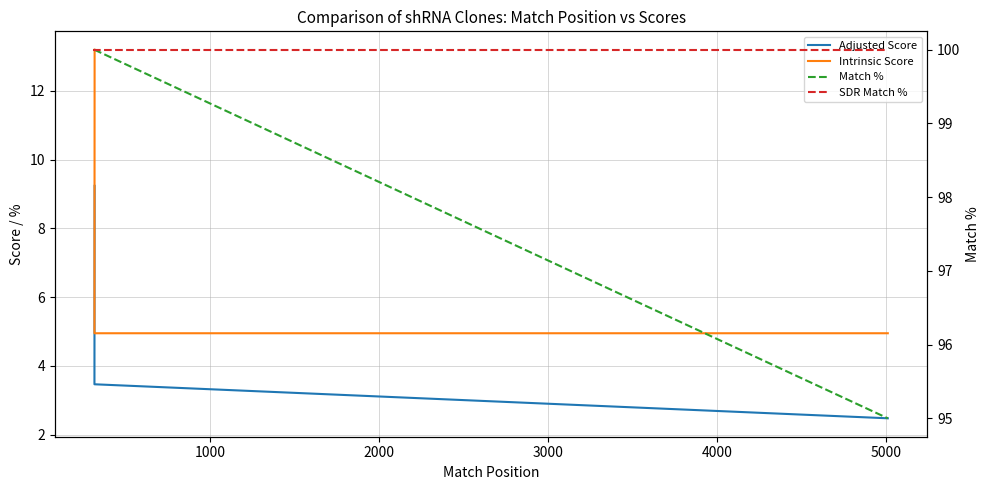

At how many categories does at least one series exceed 86?

3